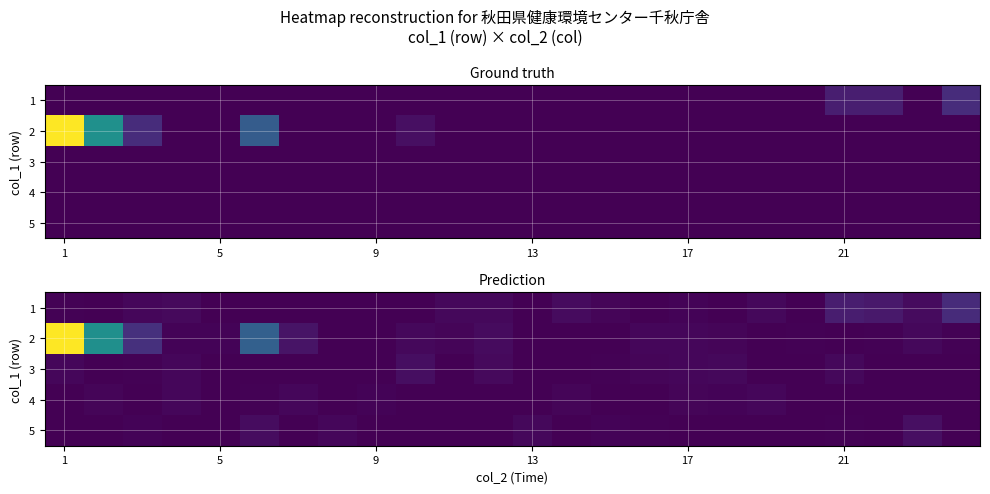

How many distinct data groups are displayed?

5